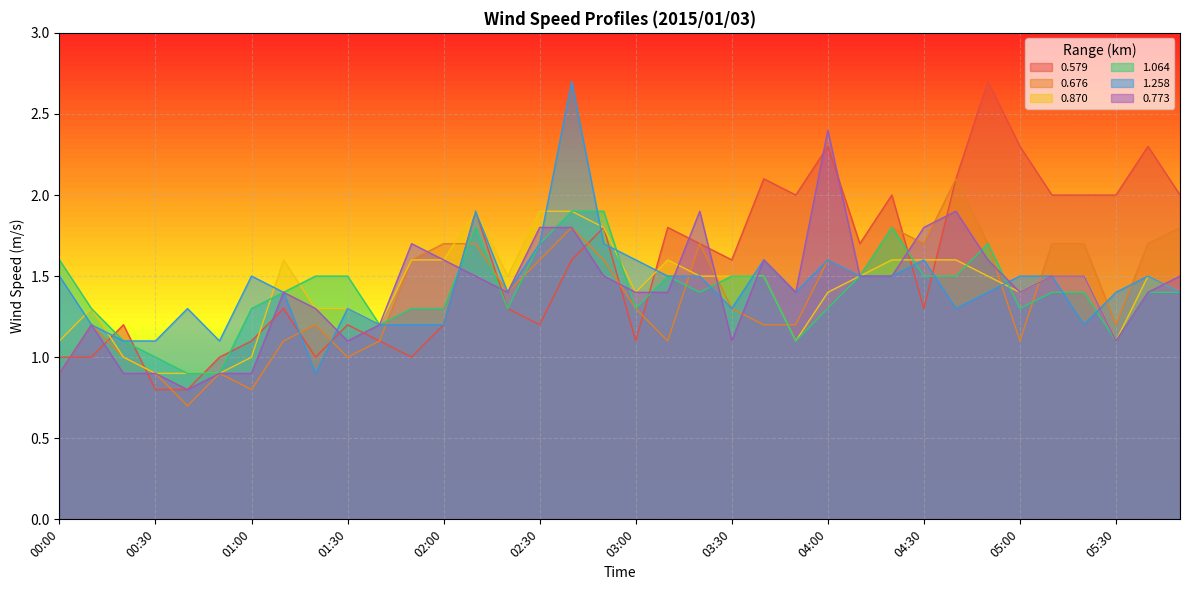

What are all the series names shown in the legend?

0.579, 0.676, 0.870, 1.064, 1.258, 0.773